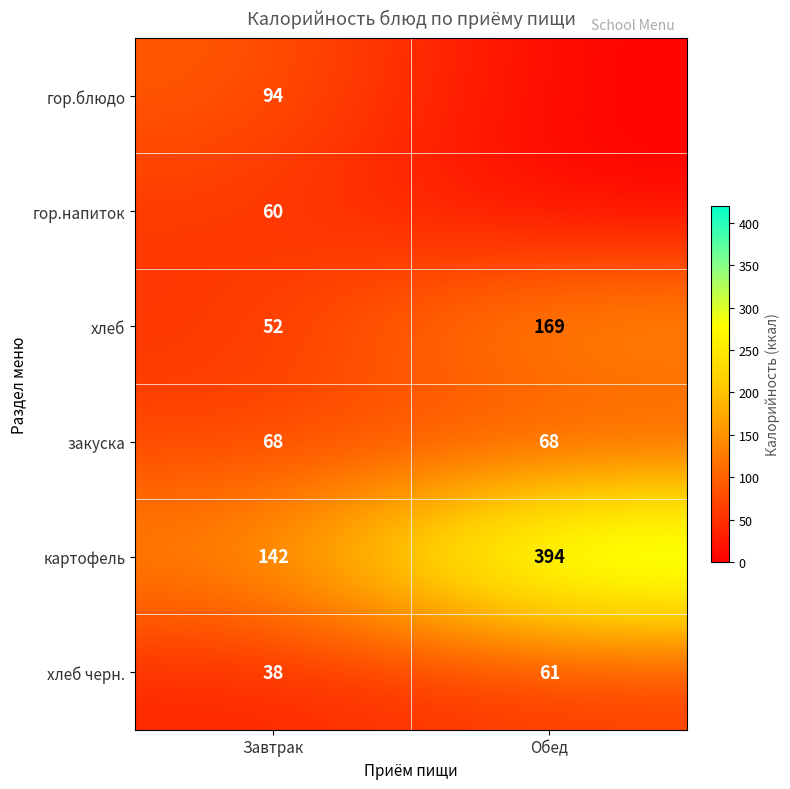

Is it true that закуска equals 112 at Завтрак?

False